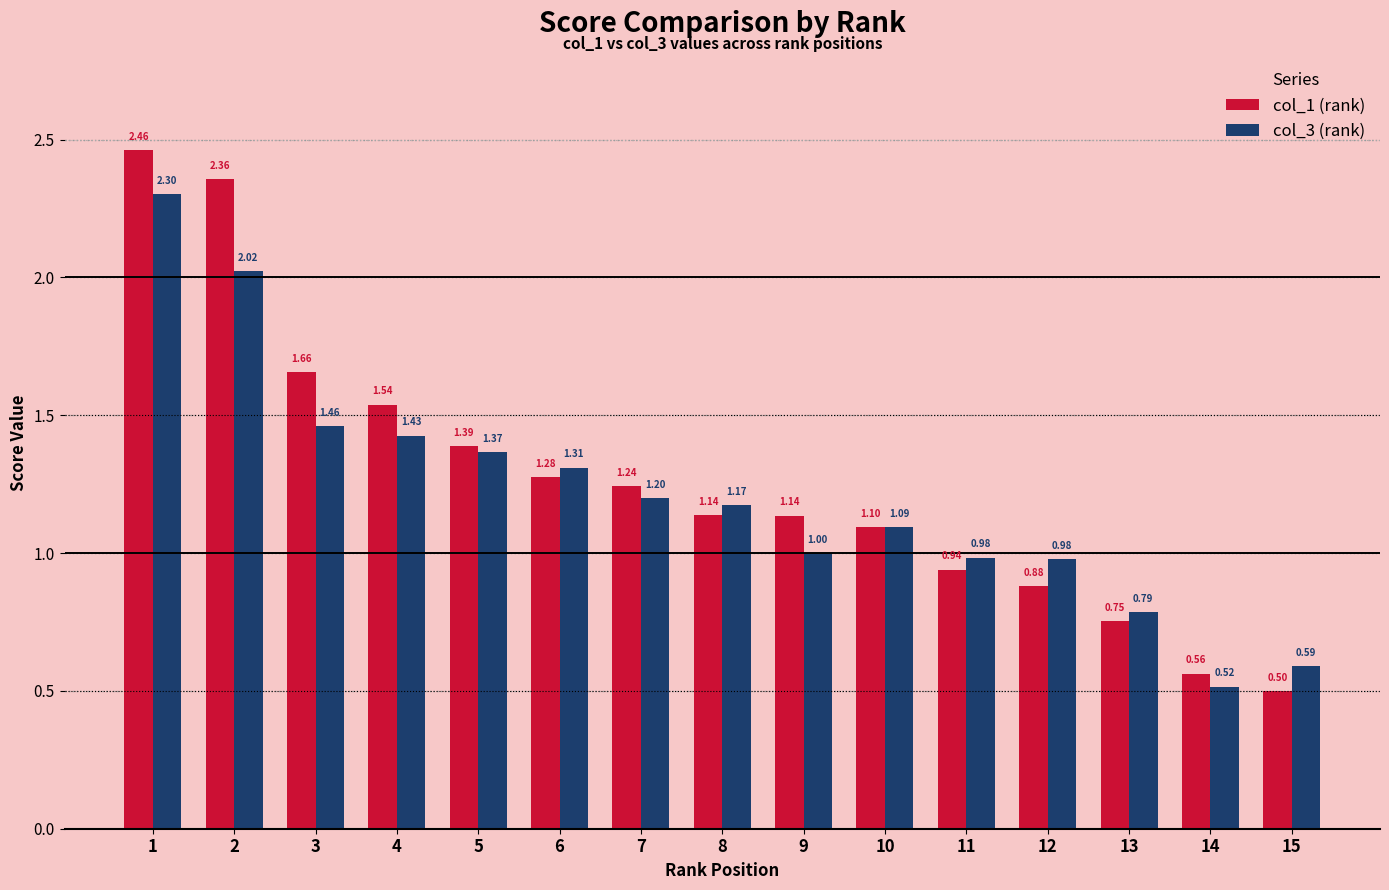

Rank the series by their maximum value, from lowest to highest.

col_3 (rank), col_1 (rank)